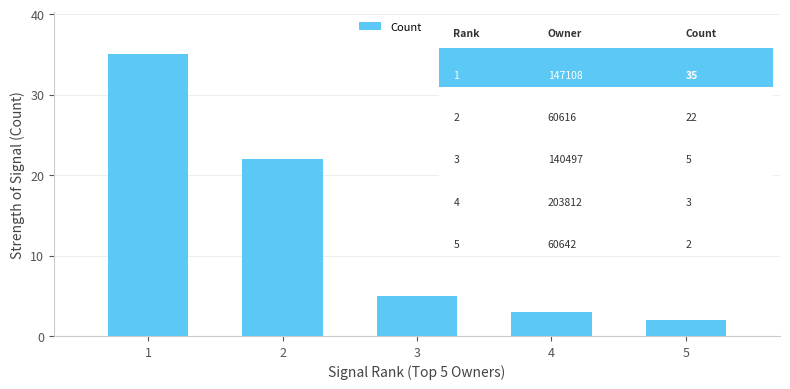

List the labels in order of value, smallest first.

5, 4, 3, 2, 1